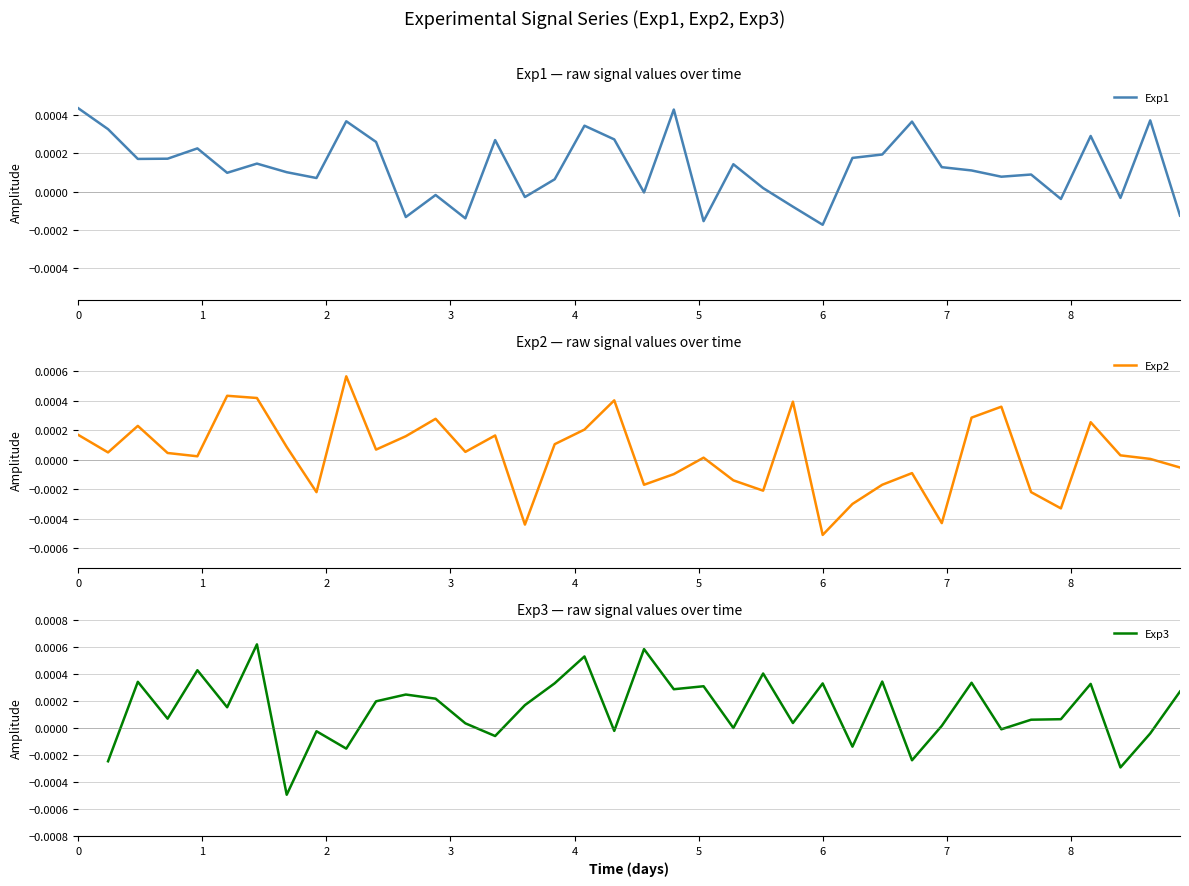

True or false: Exp3 has a value of -0.0 at 26.

False